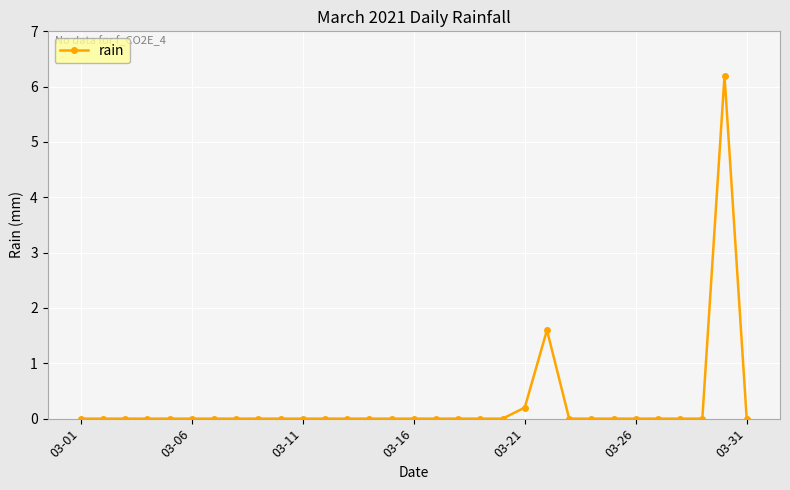

What is the difference between the maximum and minimum values?

6.2